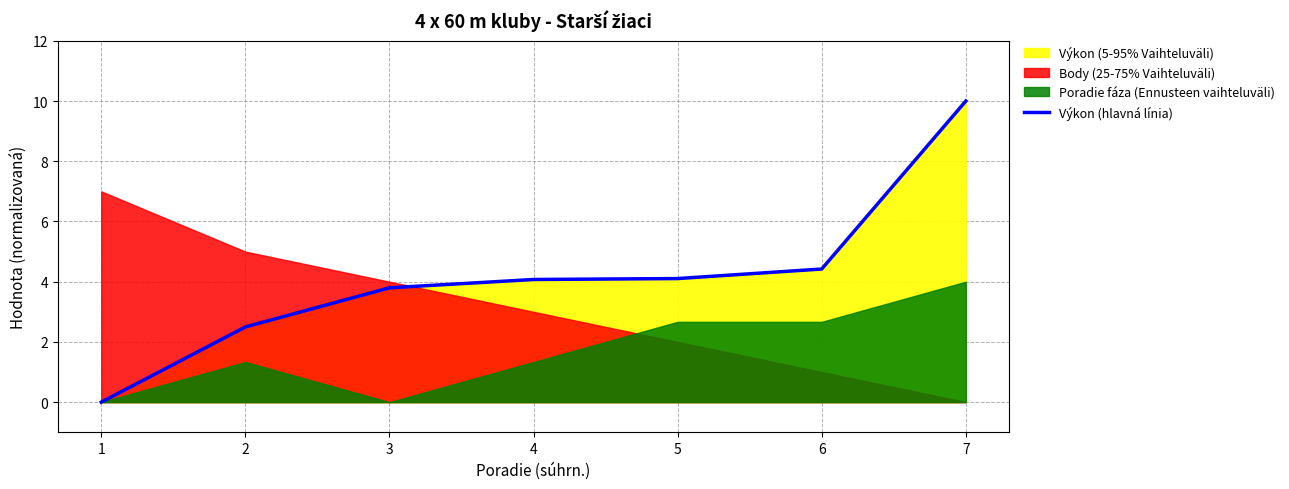

Where is the data nearest to the value 5?

6